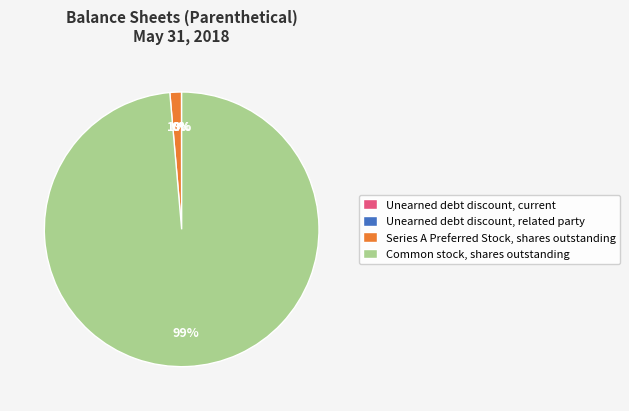

Is it true that Series A Preferred Stock, shares outstanding is 1% of the pie?

True